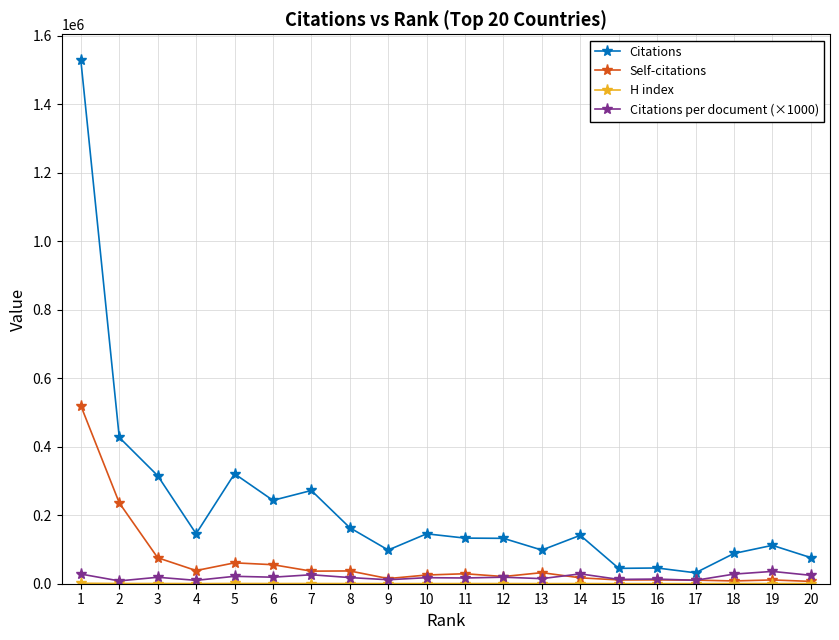

What is the value of the Citations per document (×1000) point at the 10th from the left?

17630